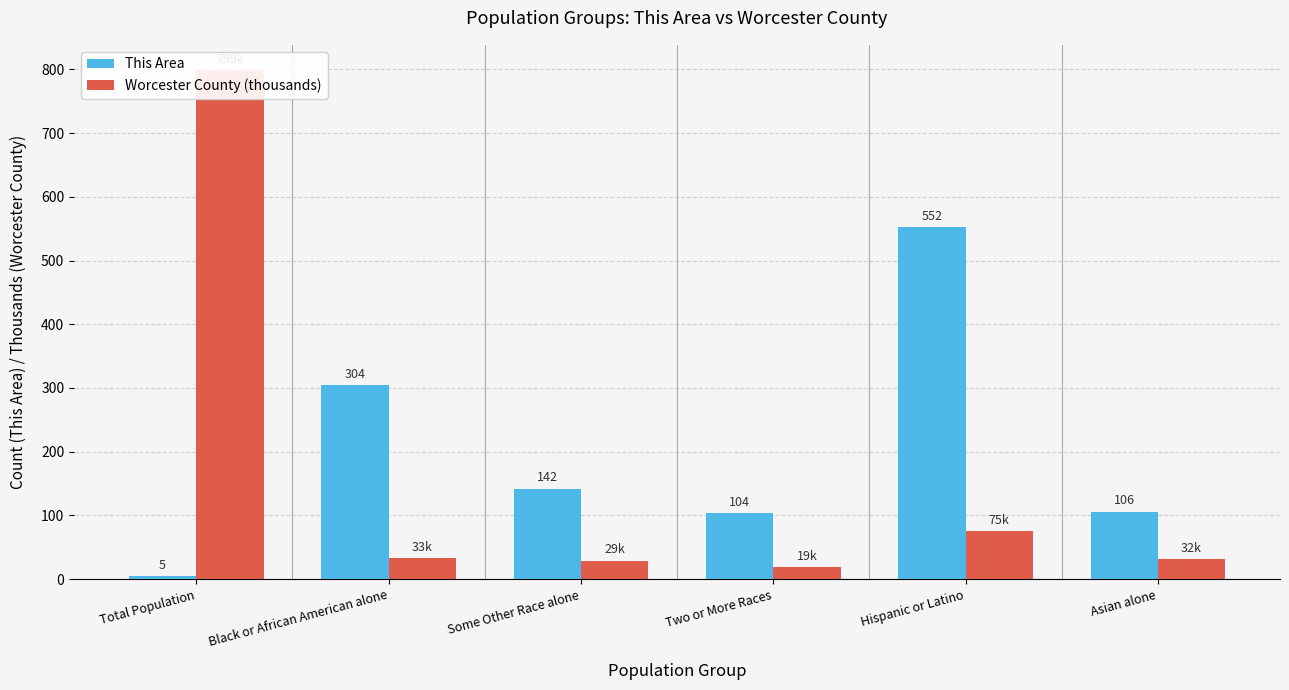

What is the value of the Worcester County (thousands) bar at the 5th from the left?

75.4